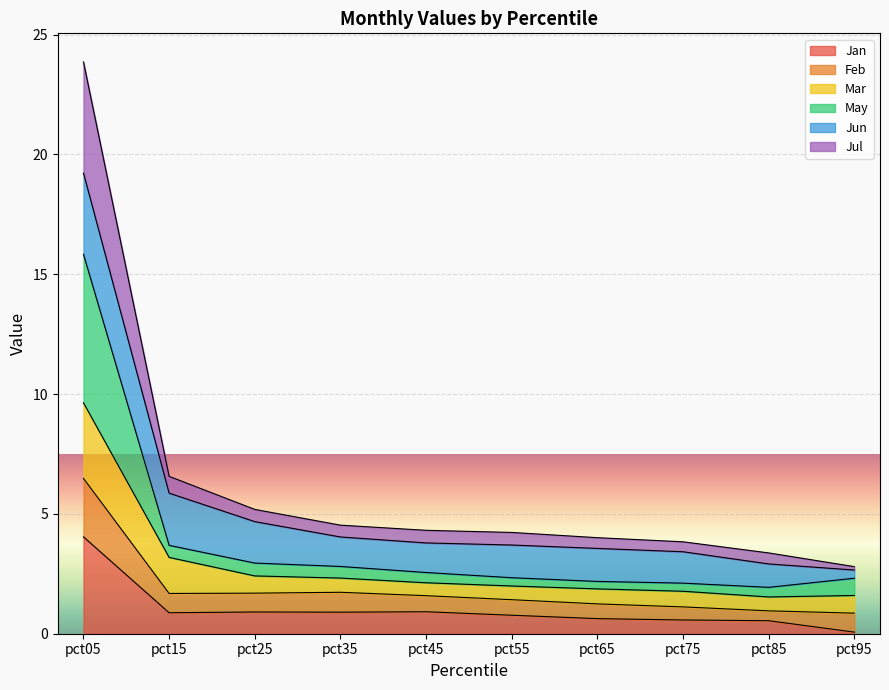

True or false: Jan and Feb cross at least once.

False